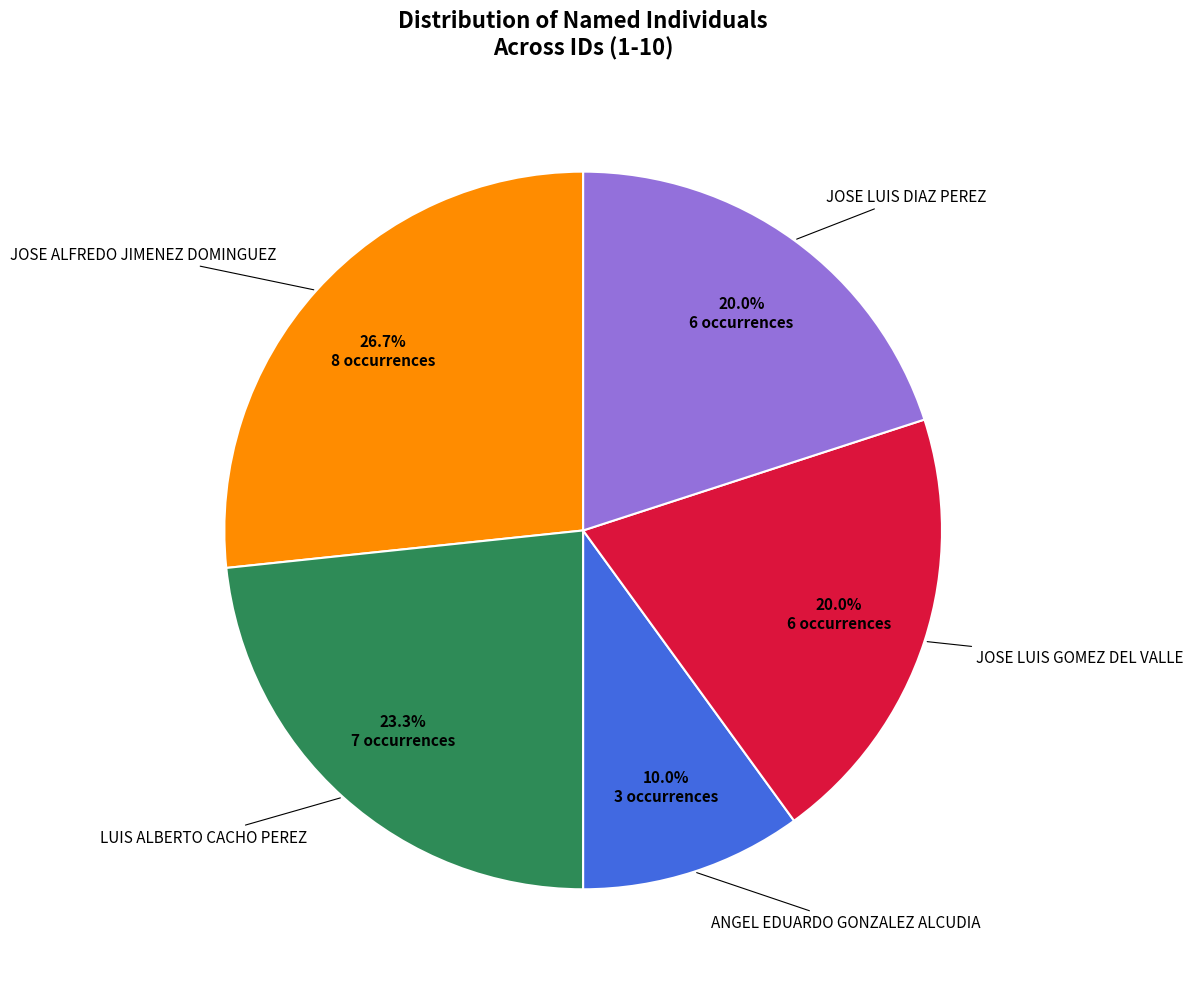

Is there a majority slice in this chart?

No